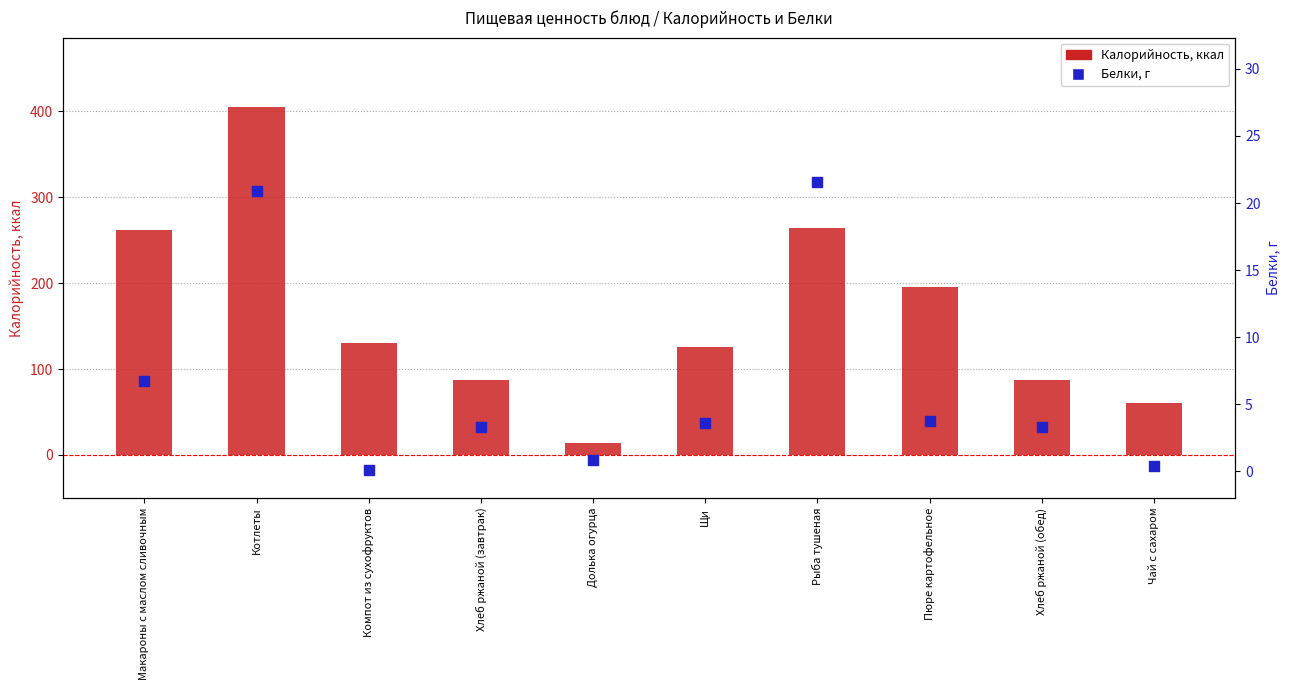

What is the total value across all series at Макароны с маслом сливочным?

268.6